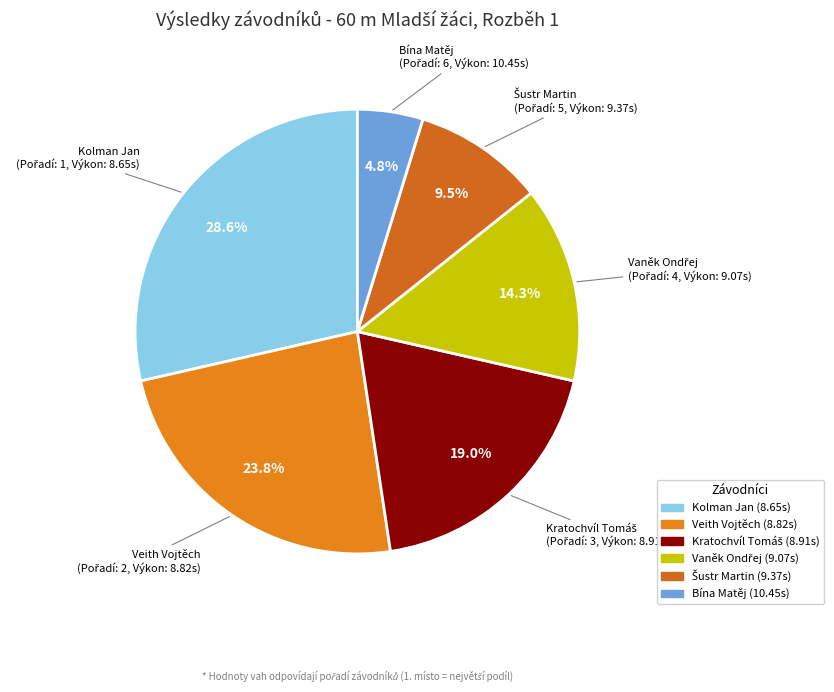

Which slice is the largest?

Kolman Jan